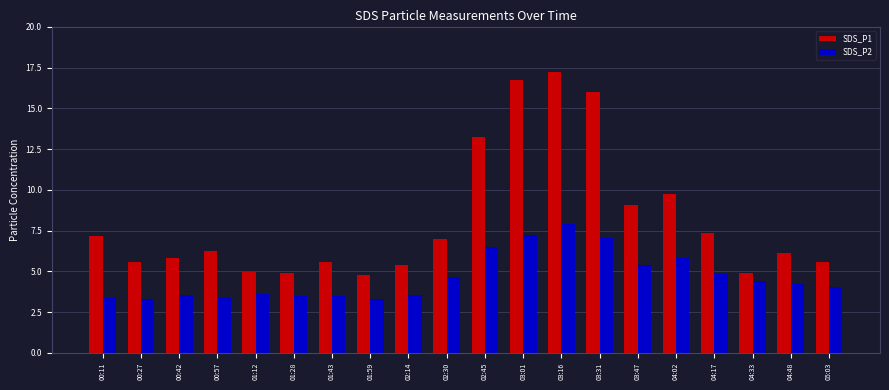

What is the spread (max minus min) of values at 02:45?

6.8